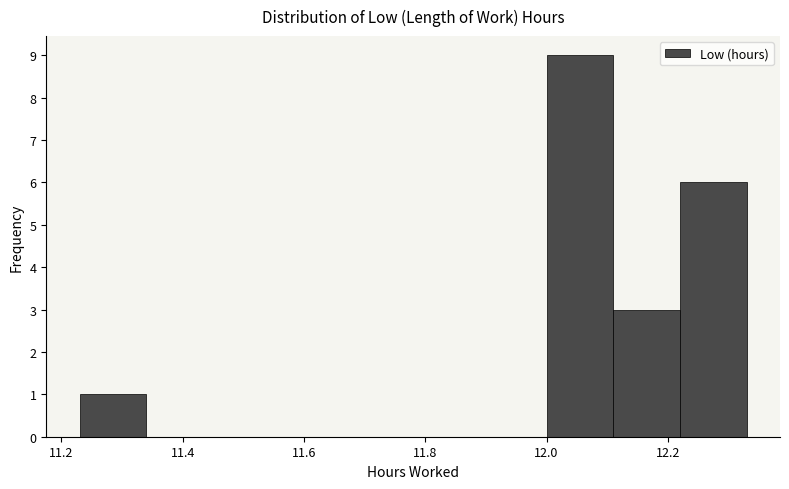

Reading left to right, transcribe this chart: for each bar, give the range it covers on the x-axis and its height. Neither the bar edges nor the heights are printed on the chart, so give them approximately, as read against the axes.

11.23 to 11.34: 1
11.34 to 11.45: 0
11.45 to 11.56: 0
11.56 to 11.67: 0
11.67 to 11.78: 0
11.78 to 11.89: 0
11.89 to 12.00: 0
12.00 to 12.11: 9
12.11 to 12.22: 3
12.22 to 12.33: 6